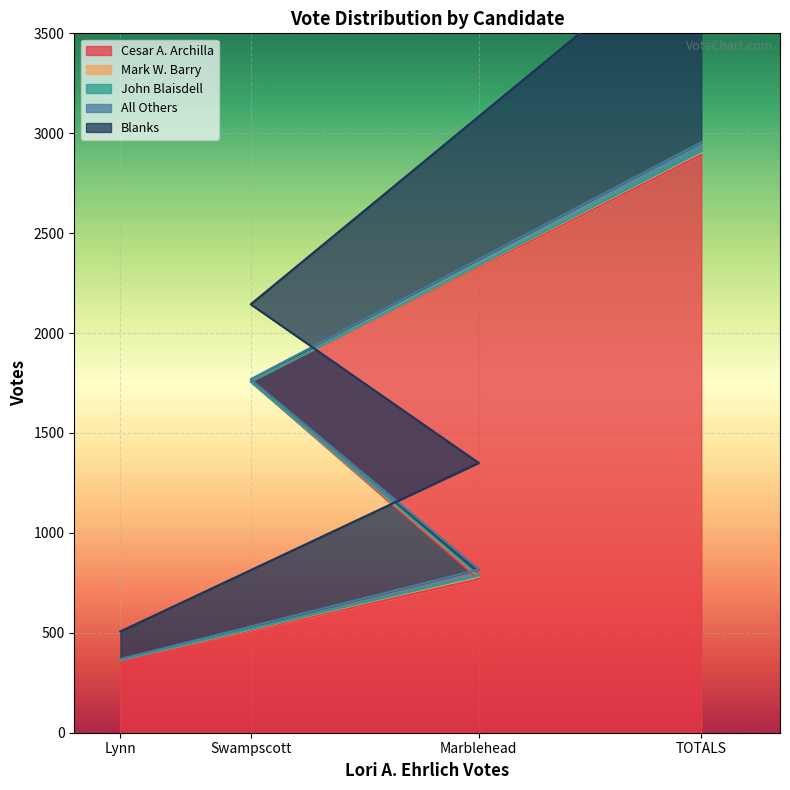

What is the sum of the Blanks values at Swampscott and Marblehead?

908